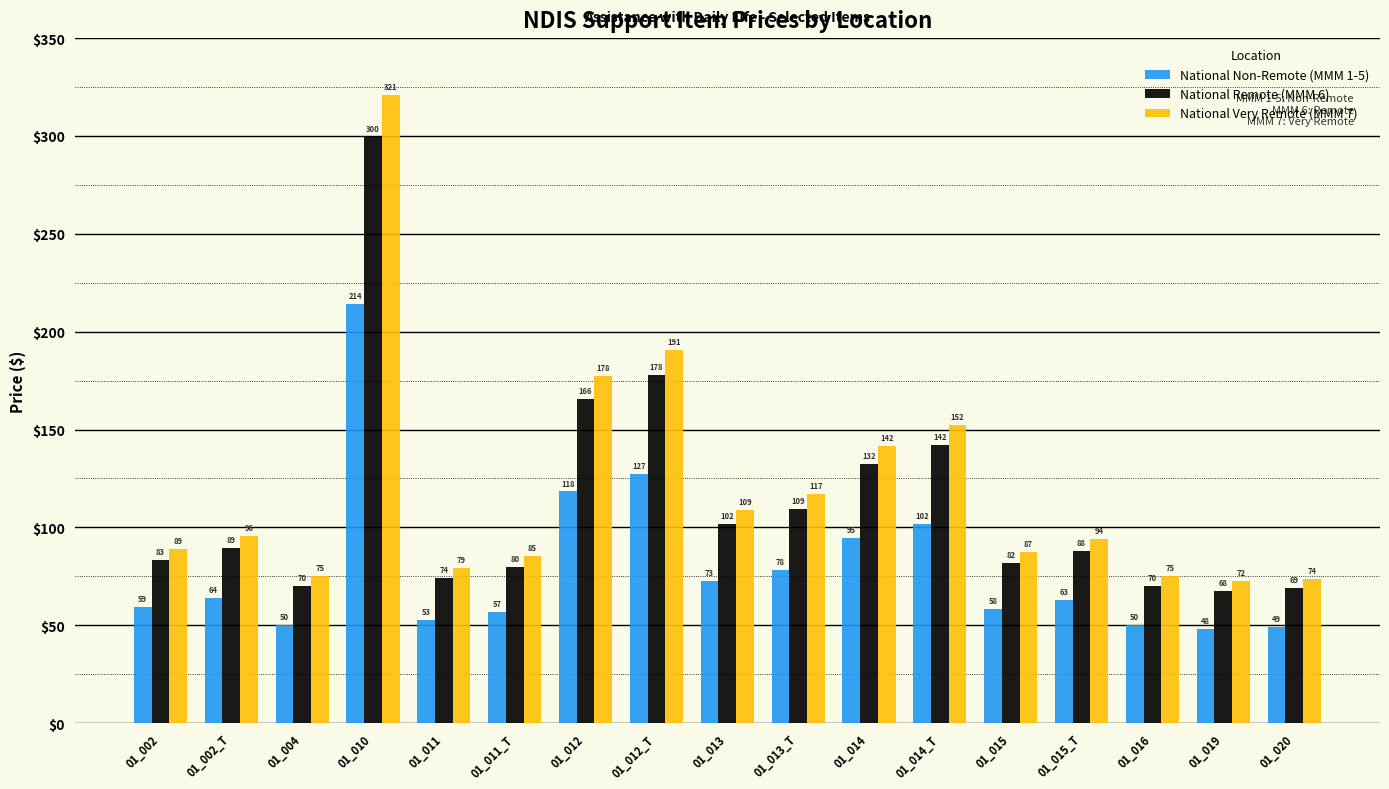

At 01_014, list the series in order from largest to smallest.

National Very Remote (MMM 7), National Remote (MMM 6), National Non-Remote (MMM 1-5)